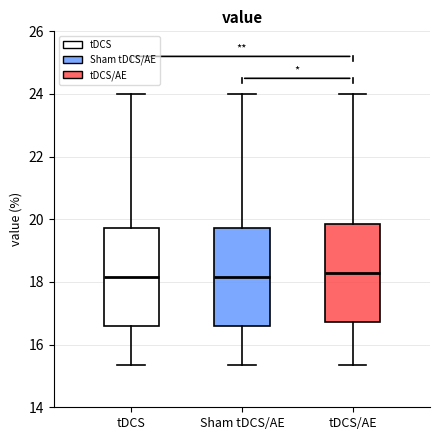

Where does the median line of the box for tDCS sit on the y-axis? The values are not printed on the chart, so give them approximately, as read against the axis.

18.2